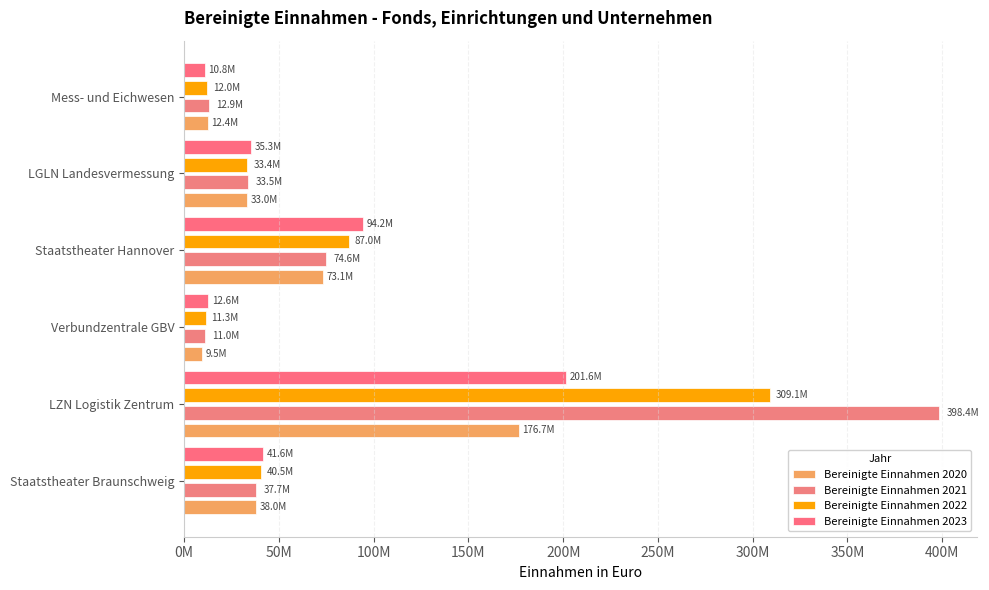

What are all the series names shown in the legend?

Bereinigte Einnahmen 2020, Bereinigte Einnahmen 2021, Bereinigte Einnahmen 2022, Bereinigte Einnahmen 2023